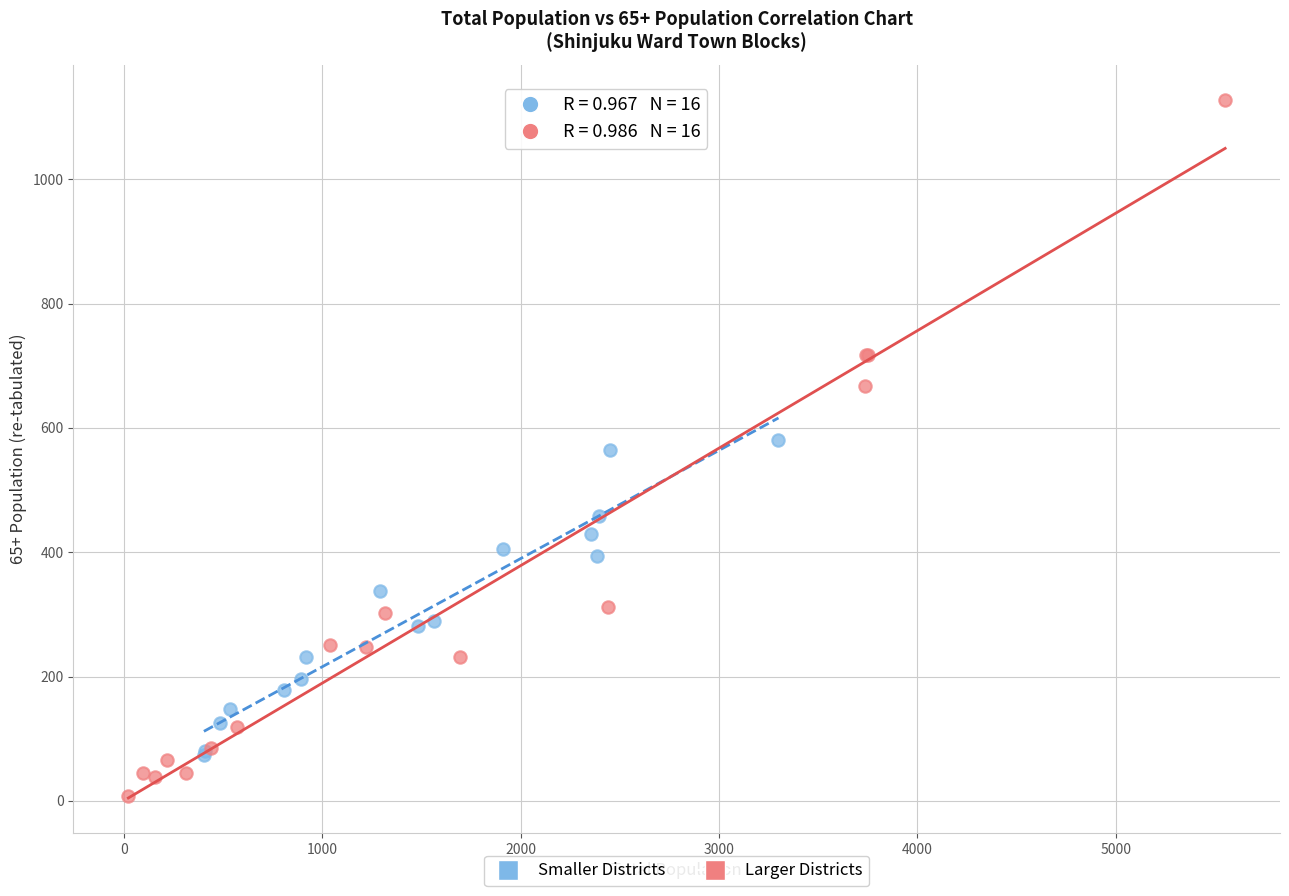

Which series has the widest spread of Y values?

Larger Districts